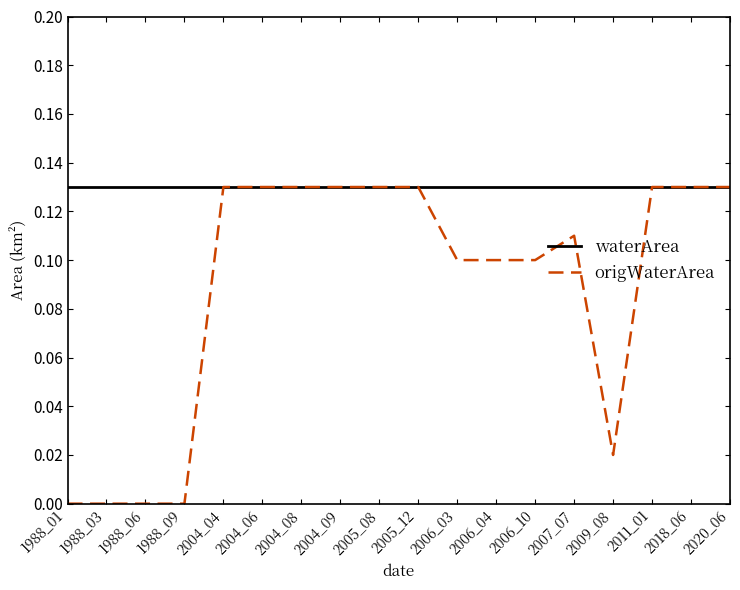

Which series has the widest spread of values?

origWaterArea